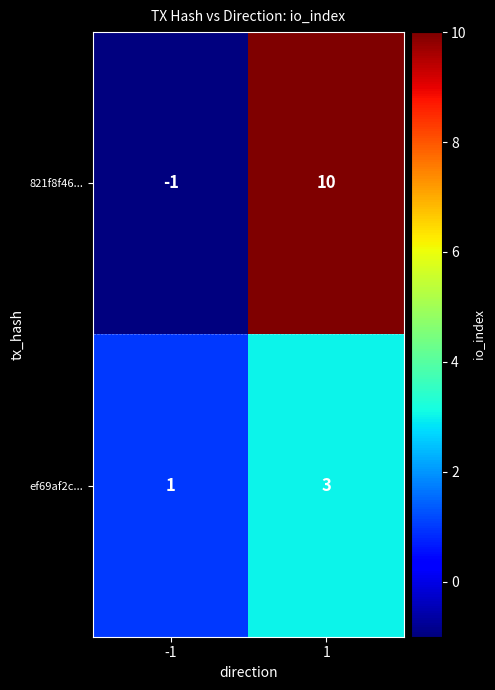

Reading left to right, extract all data points from this chart.

821f8f46...: -1	10
ef69af2c...: 1	3